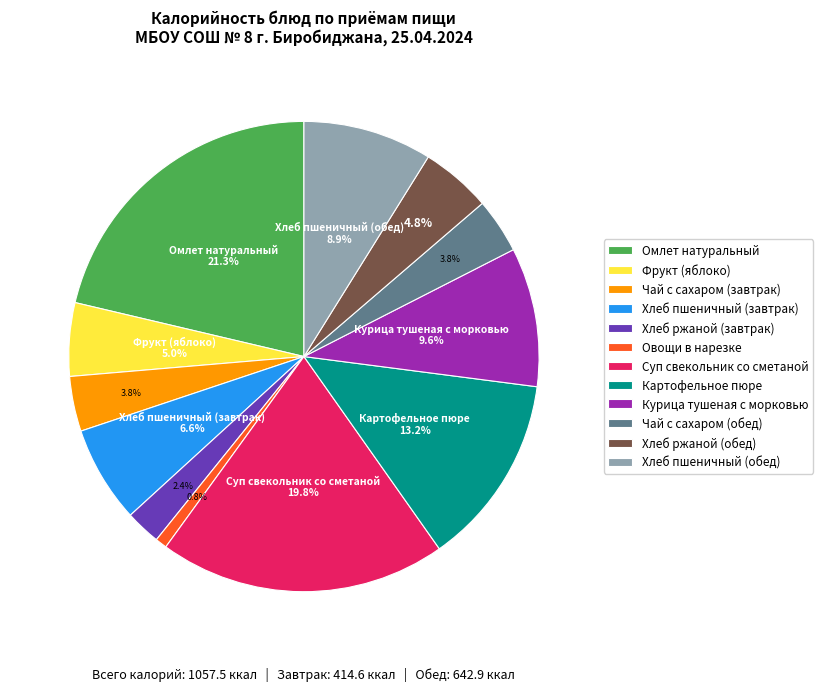

What percentage is the Фрукт (яблоко) slice, to the nearest percent?

5%